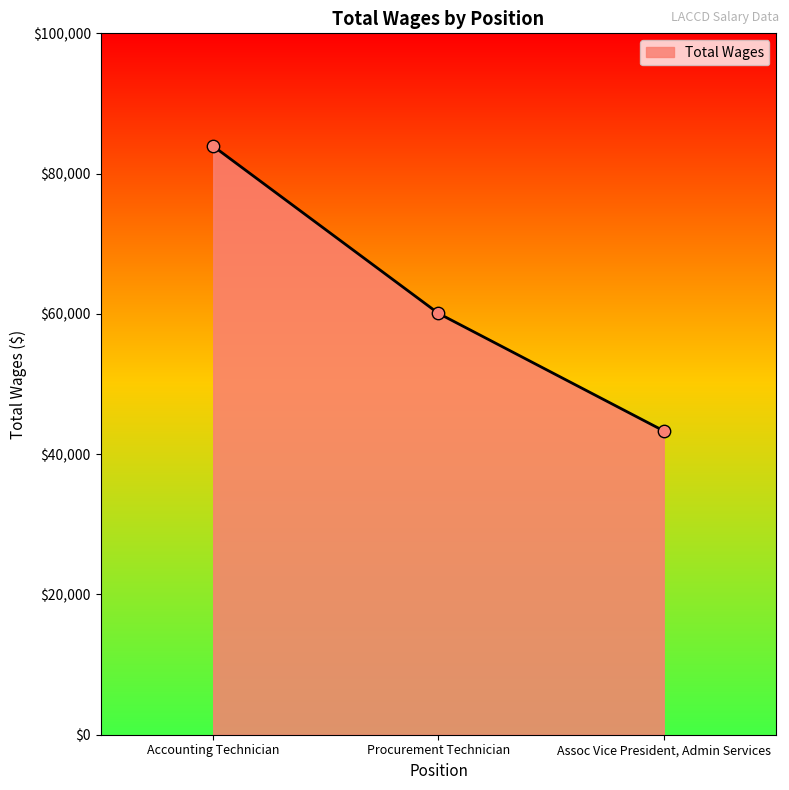

What is the change in value from Accounting Technician to Assoc Vice President, Admin Services?

-40588